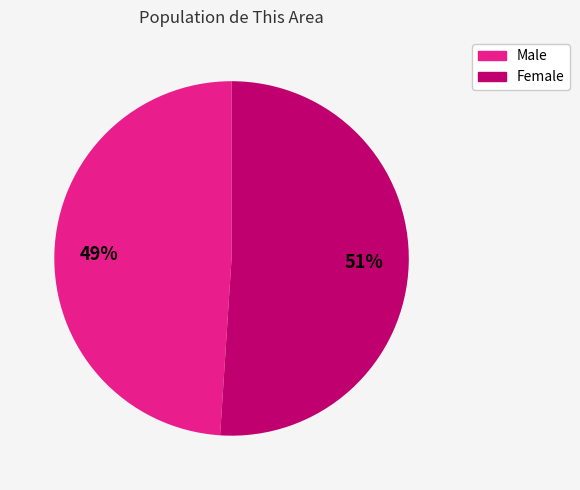

Rank the categories by value from highest to lowest.

Female, Male